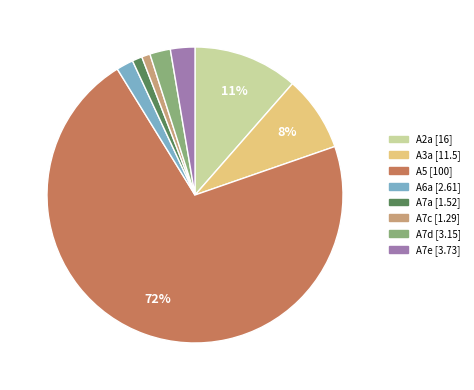

What percentage is the A3a slice, to the nearest percent?

8%